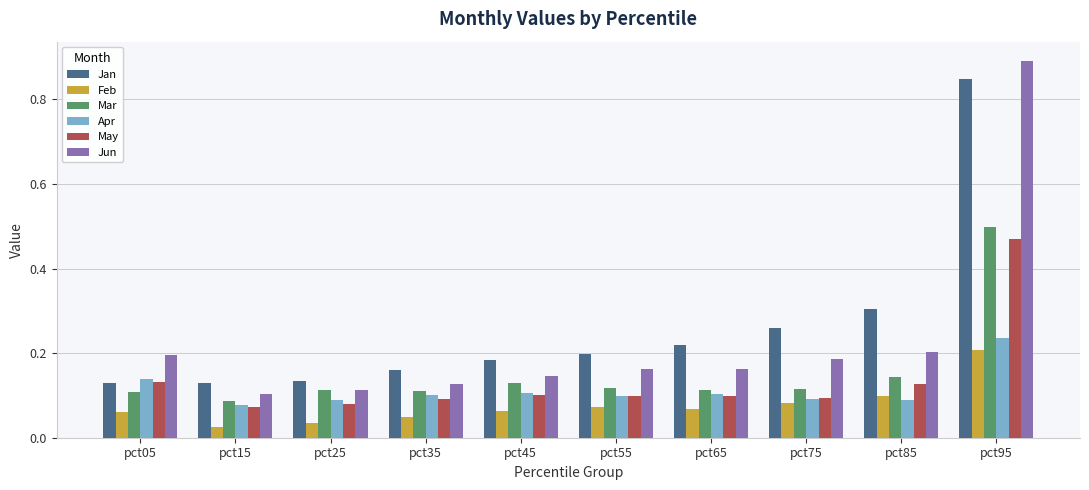

How many groups of bars are there?

10